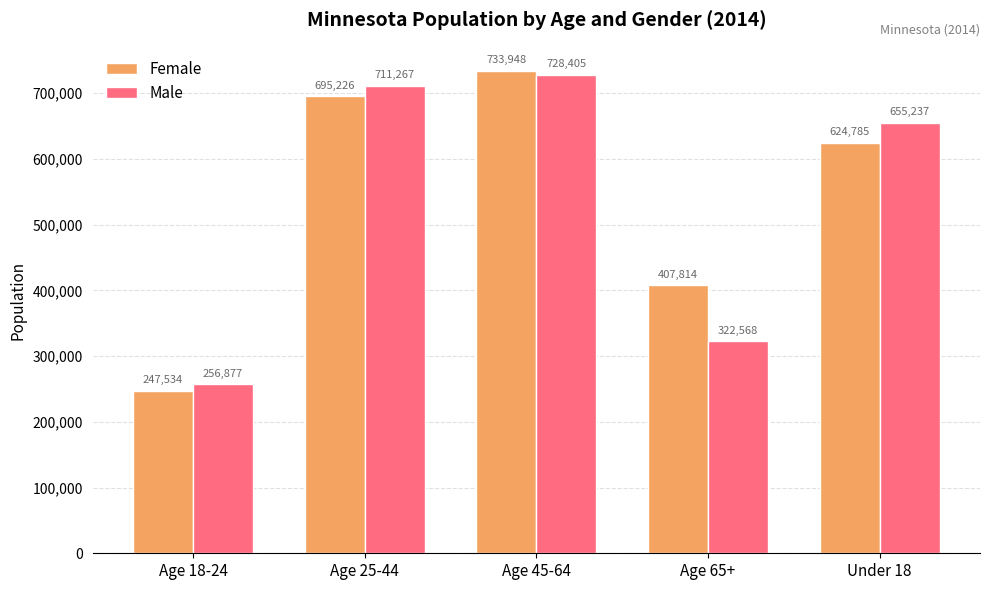

How many bars are there in each group?

2